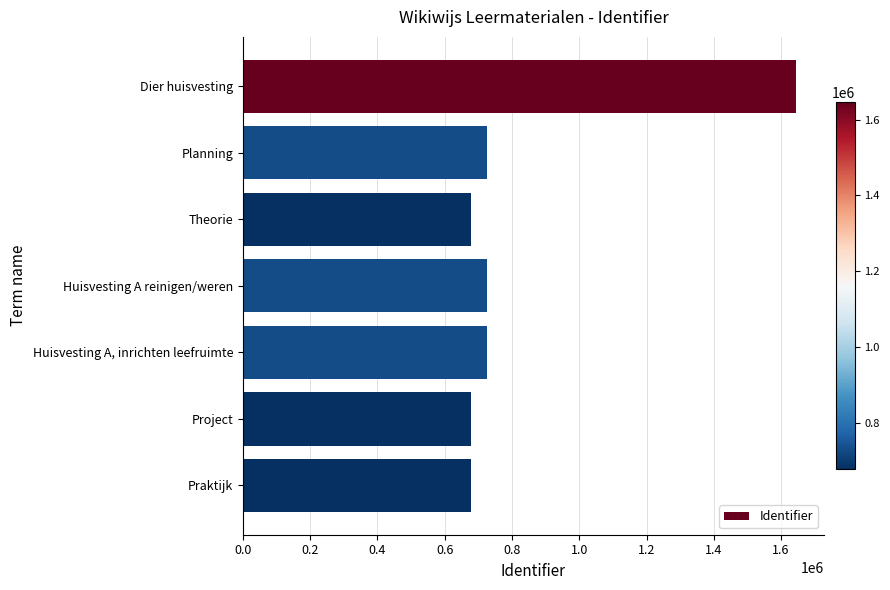

List the labels in order of value, smallest first.

Theorie, Project, Praktijk, Planning, Huisvesting A, inrichten leefruimte, Huisvesting A reinigen/weren, Dier huisvesting